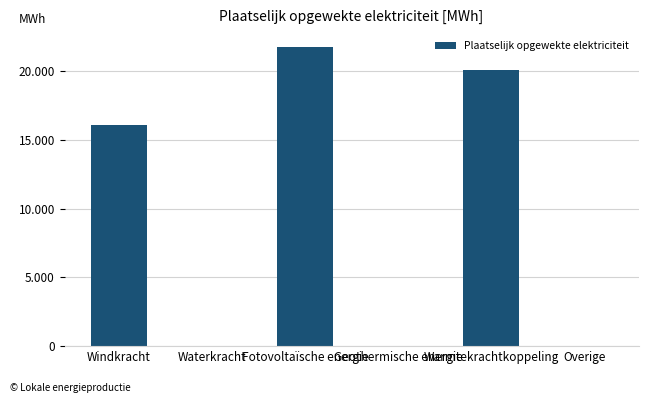

Read the value at Warmtekrachtkoppeling.

20092.5